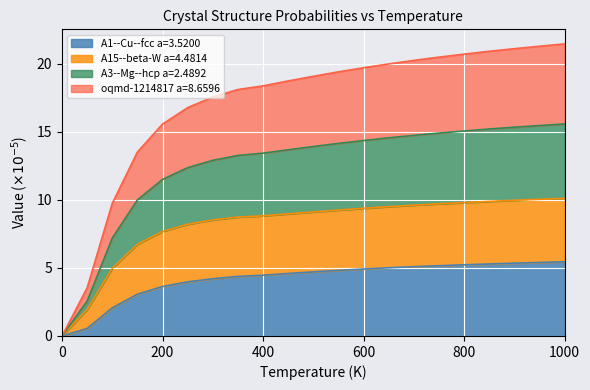

What is the total value across all series at 400?

18.4